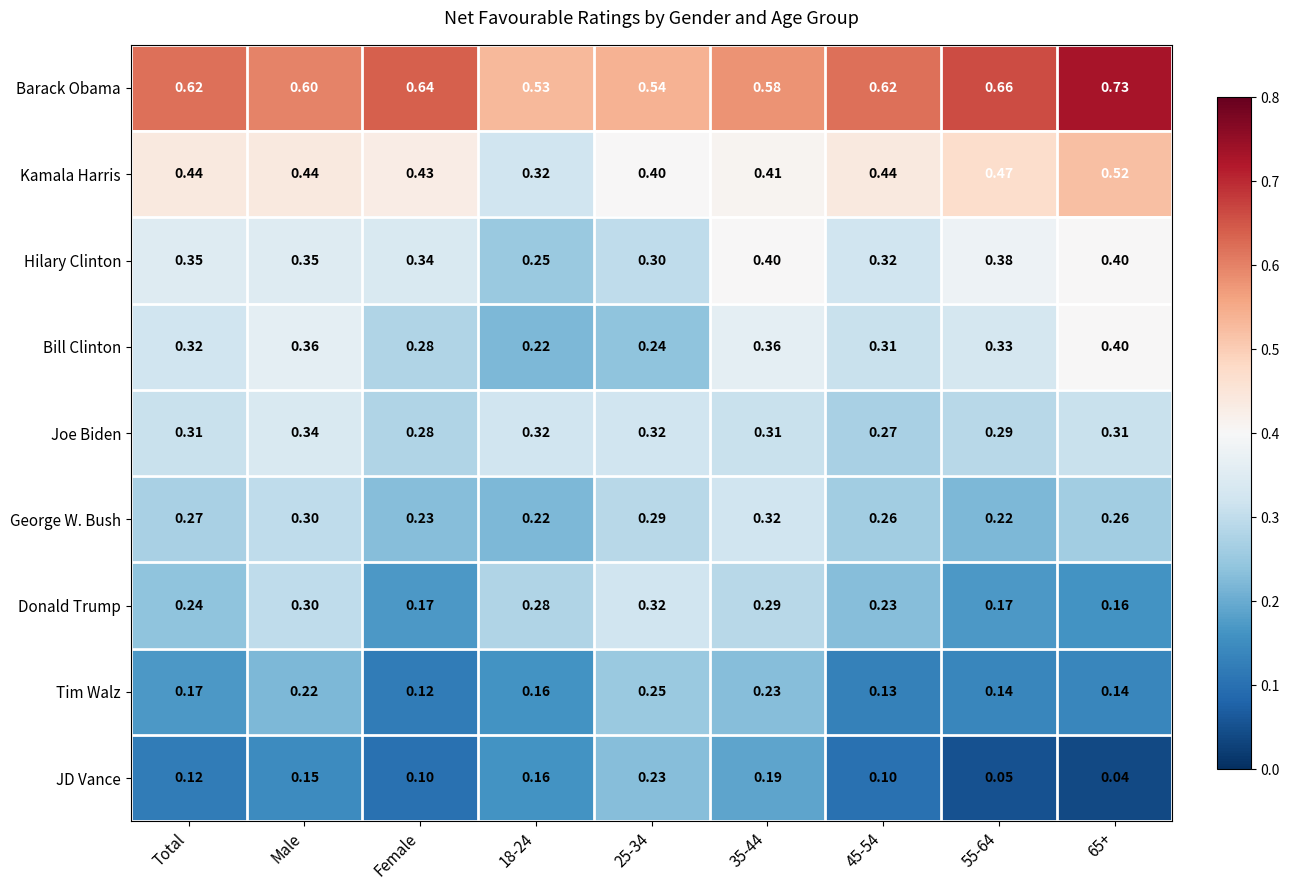

Which series changed the most between 35-44 and 55-64?

JD Vance